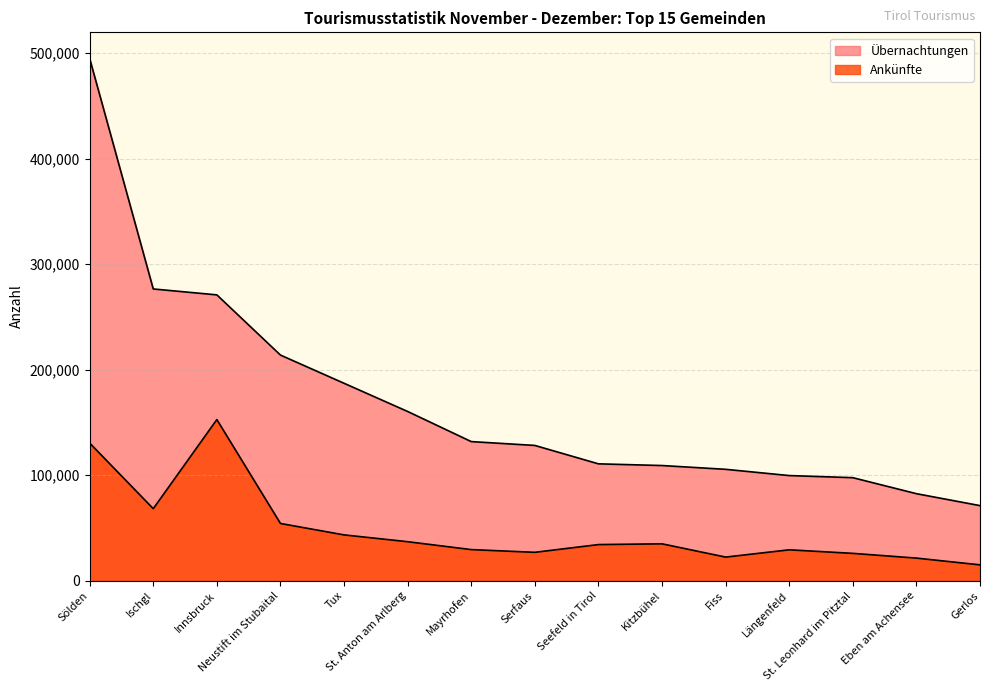

List the labels in order of Ankünfte value, largest first.

Innsbruck, Sölden, Ischgl, Neustift im Stubaital, Tux, St. Anton am Arlberg, Kitzbühel, Seefeld in Tirol, Mayrhofen, Längenfeld, Serfaus, St. Leonhard im Pitztal, Fiss, Eben am Achensee, Gerlos